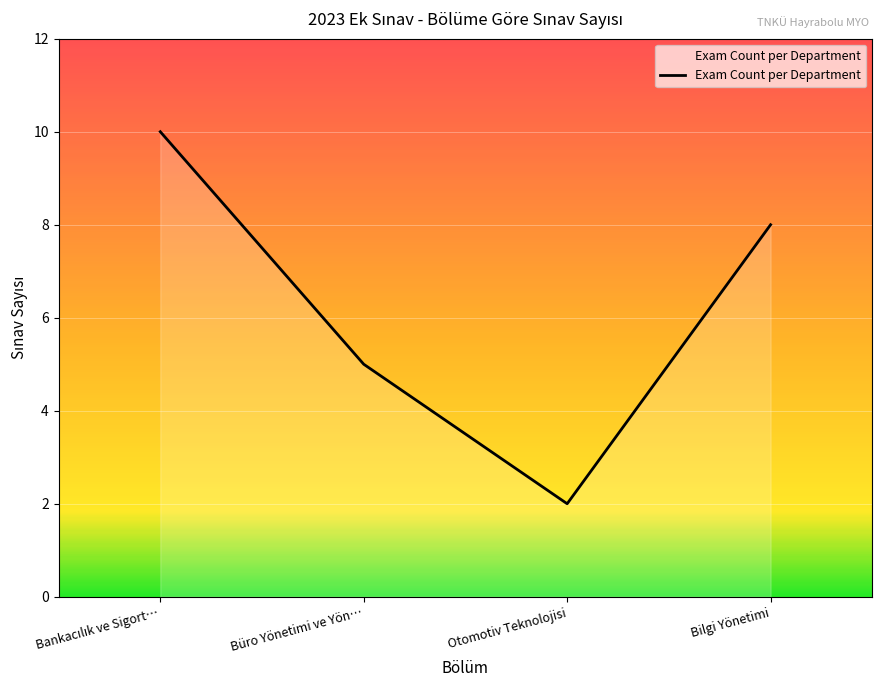

How many categories are shown in the chart?

4